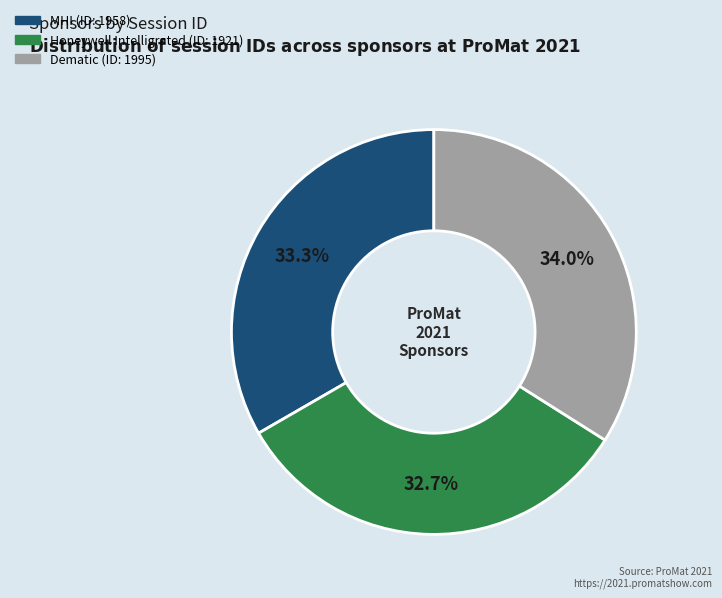

The Honeywell Intelligrated slice represents 33% of the pie. True or false?

True